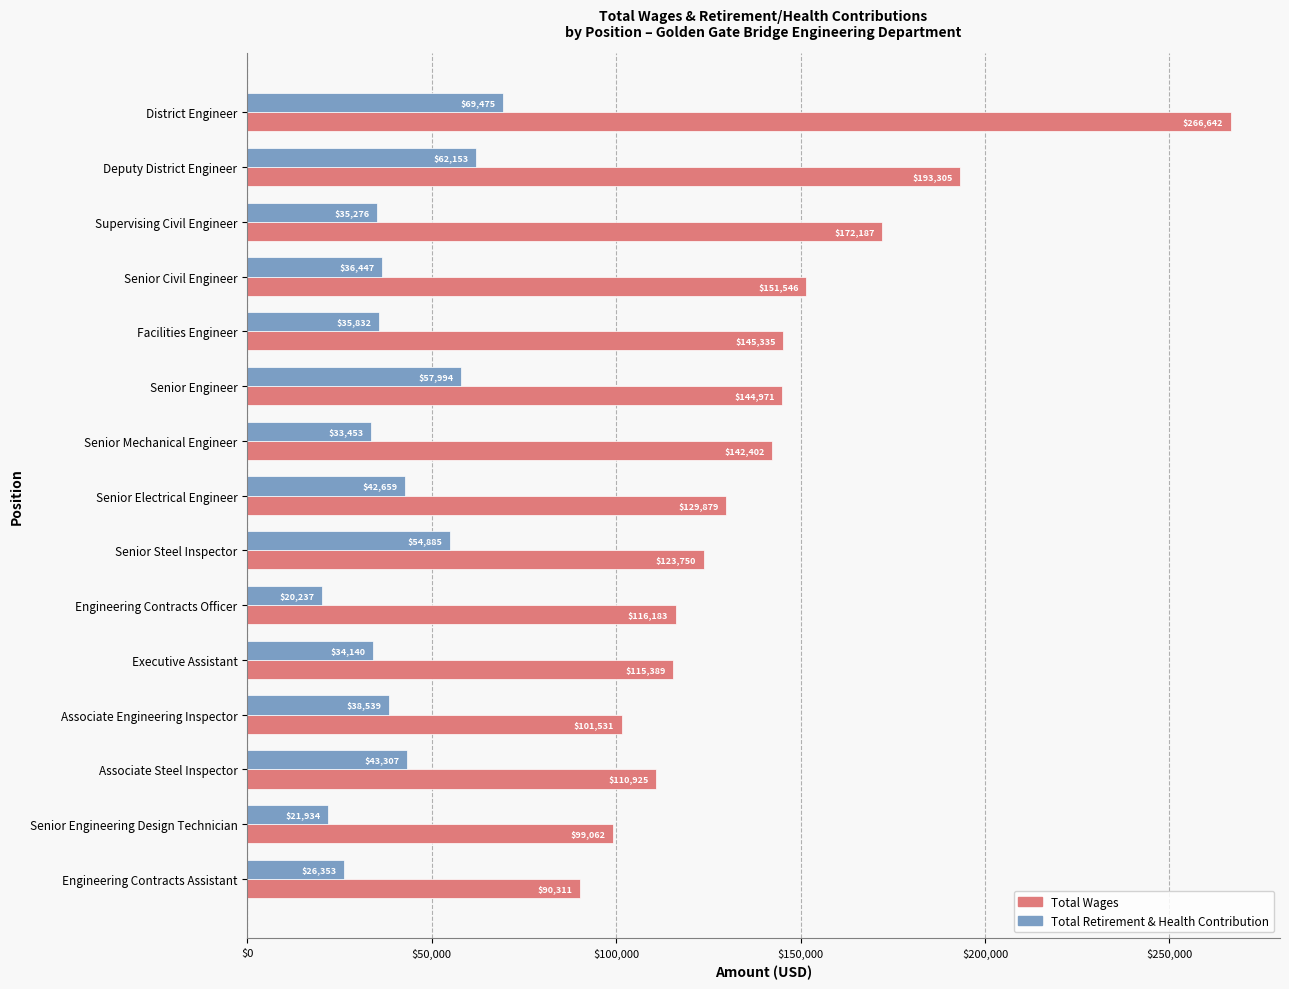

List the labels in order of Total Retirement & Health Contribution value, largest first.

District Engineer, Deputy District Engineer, Senior Engineer, Senior Steel Inspector, Associate Steel Inspector, Senior Electrical Engineer, Associate Engineering Inspector, Senior Civil Engineer, Facilities Engineer, Supervising Civil Engineer, Executive Assistant, Senior Mechanical Engineer, Engineering Contracts Assistant, Senior Engineering Design Technician, Engineering Contracts Officer